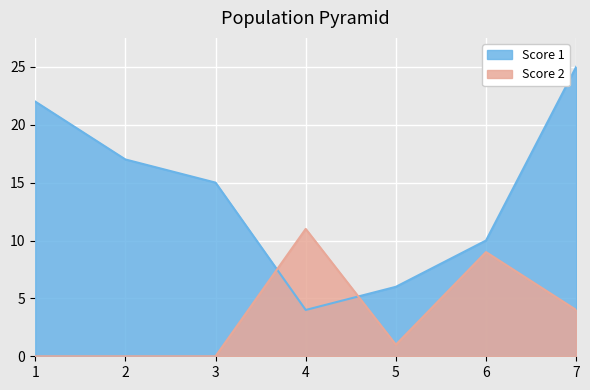

Which series has the largest range (max minus min)?

Score 1